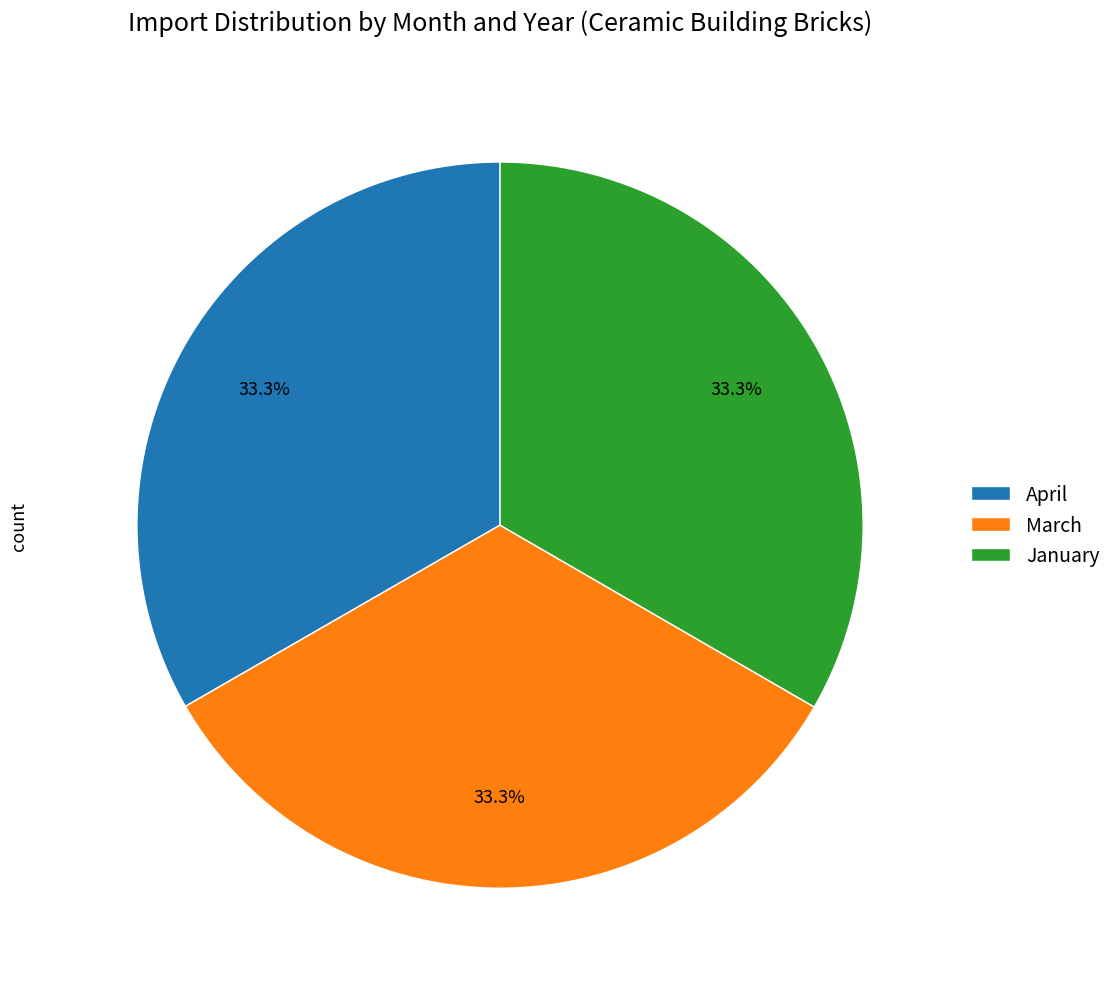

To the nearest percent, what is the average slice percentage?

33%